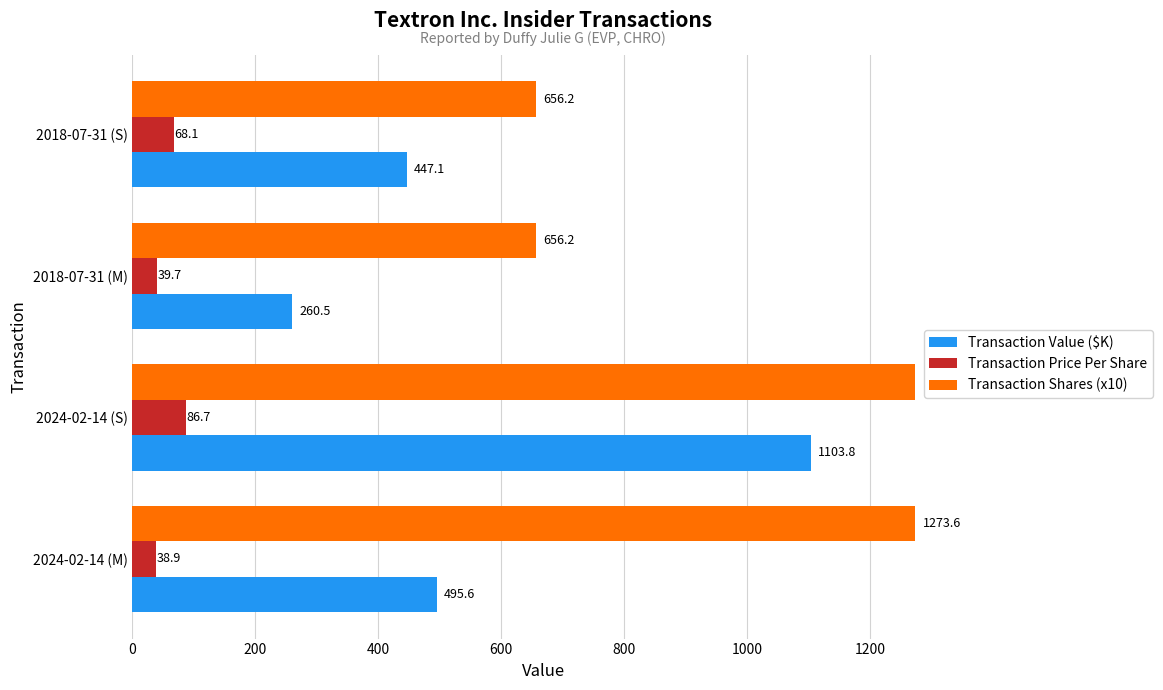

List the series in order of their overall mean, highest first.

Transaction Shares (x10), Transaction Value ($K), Transaction Price Per Share